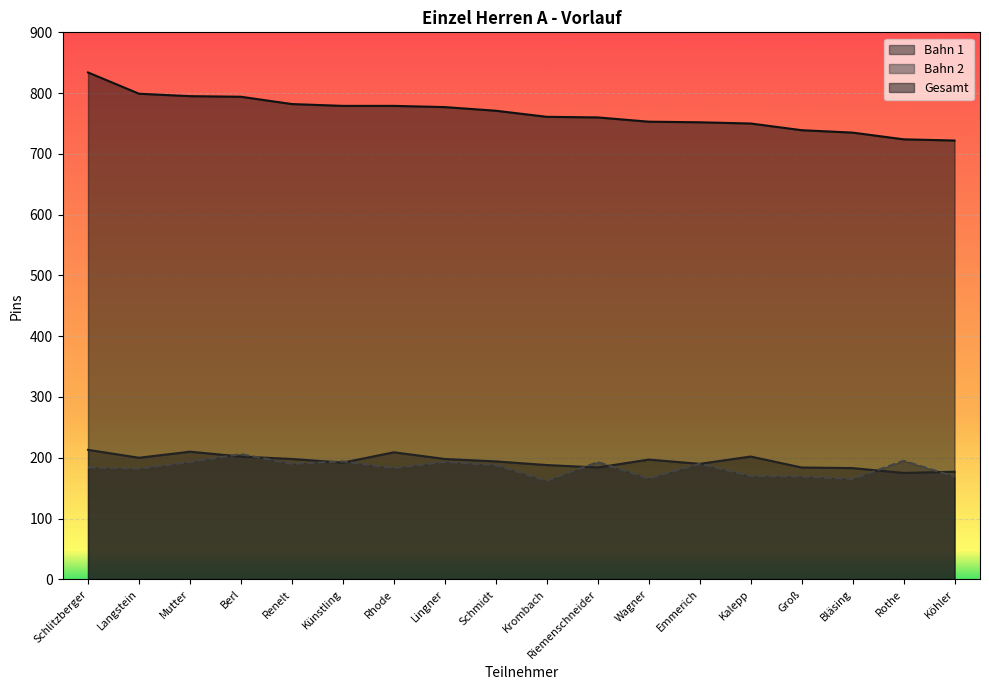

At which label does Bahn 1 first exceed 197?

Schlitzberger